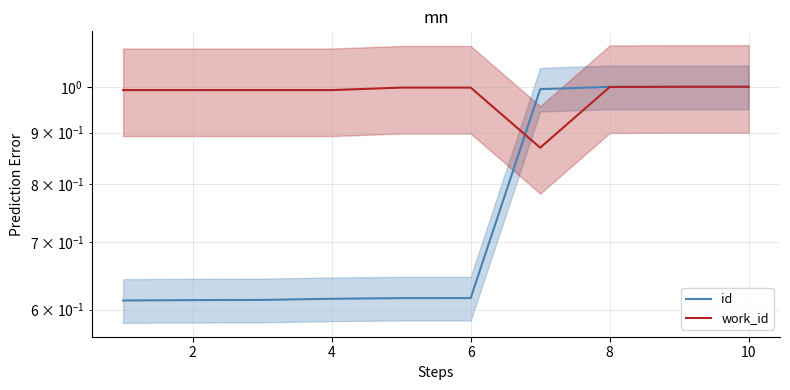

Rank the series by their average value, from lowest to highest.

id, work_id